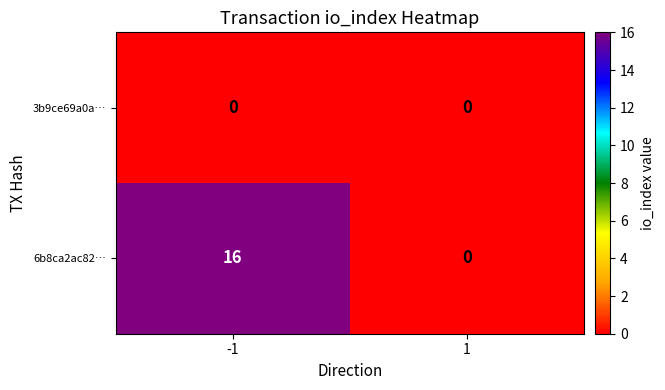

Reading left to right, transcribe all the data shown in this chart.

3b9ce69a0a…: -1=0	1=0
6b8ca2ac82…: -1=16	1=0